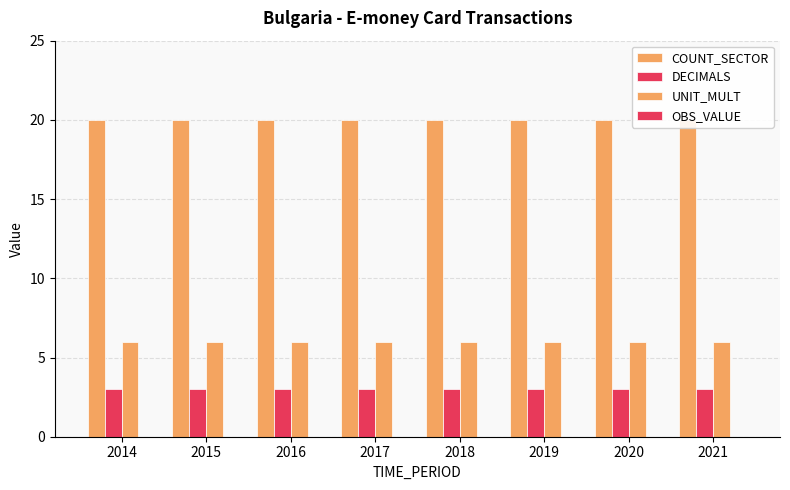

Does the chart contain stacked bars?

No